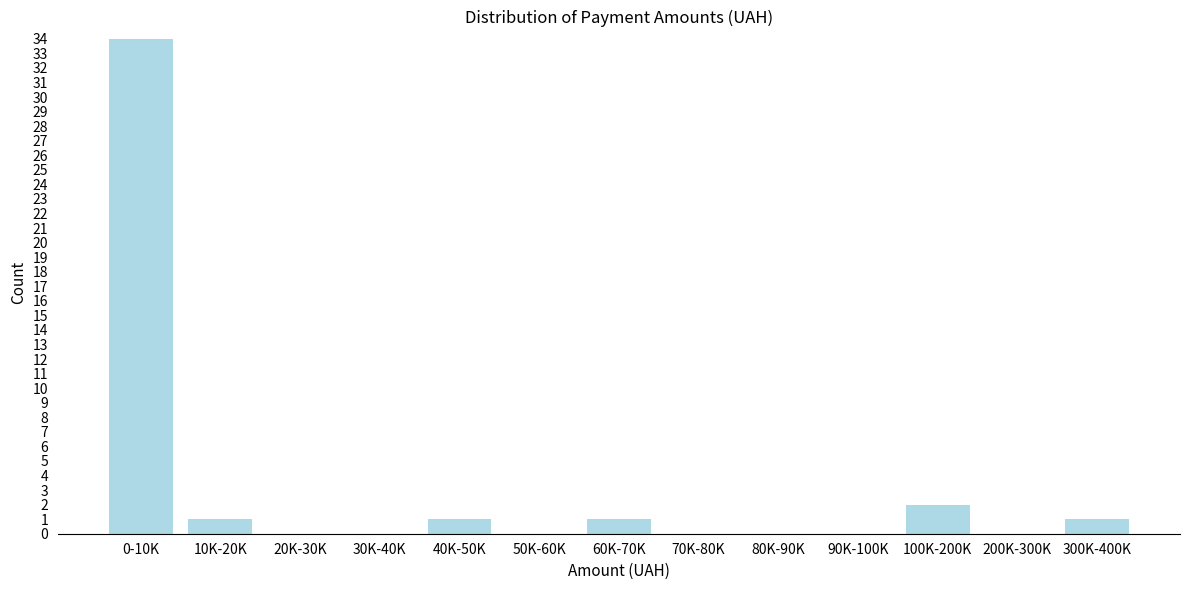

Reading left to right, extract all data points from this chart.

0-10K=34	10K-20K=1	20K-30K=0	30K-40K=0	40K-50K=1	50K-60K=0	60K-70K=1	70K-80K=0	80K-90K=0	90K-100K=0	100K-200K=2	200K-300K=0	300K-400K=1